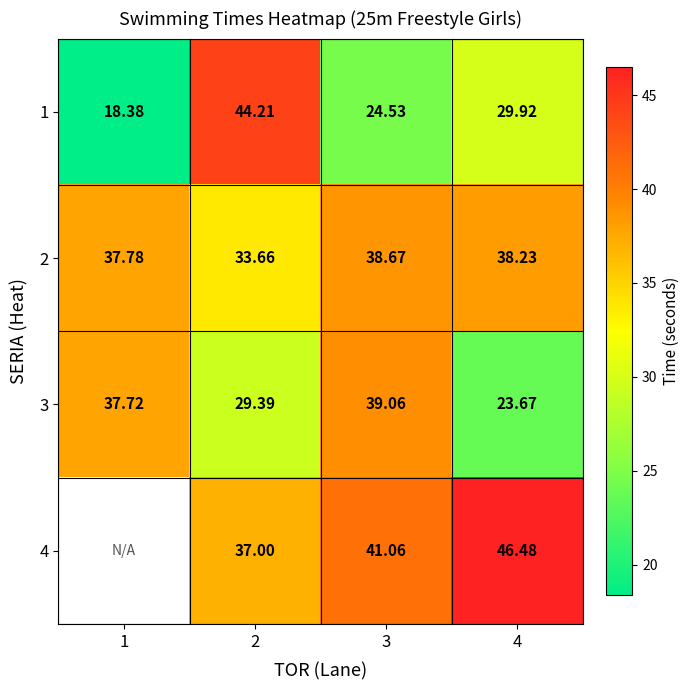

Is it true that 3 equals 35.6 at 4?

False